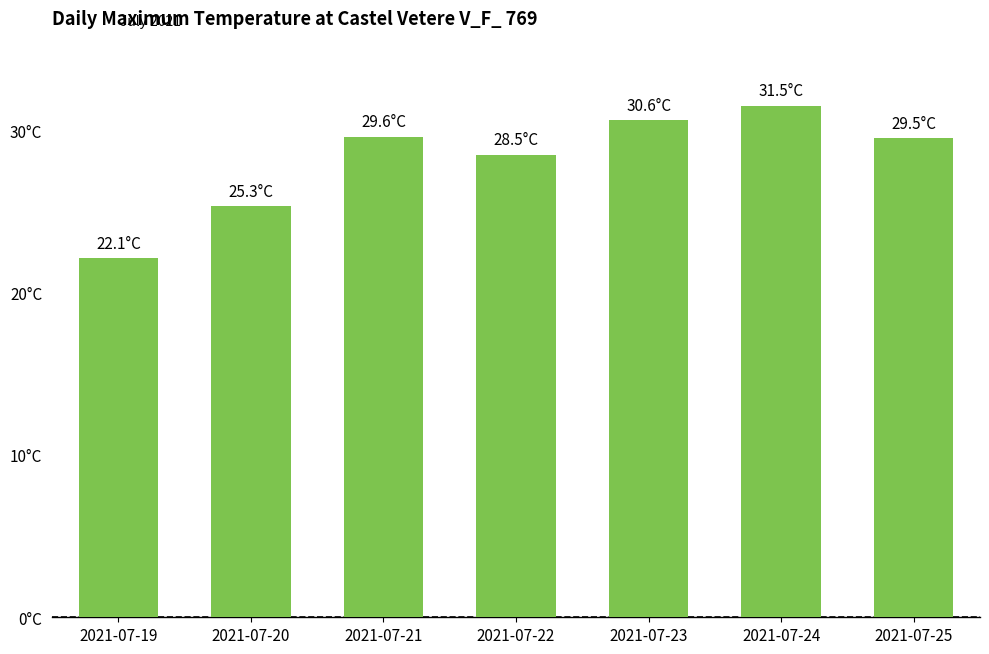

Are the bars horizontal?

No